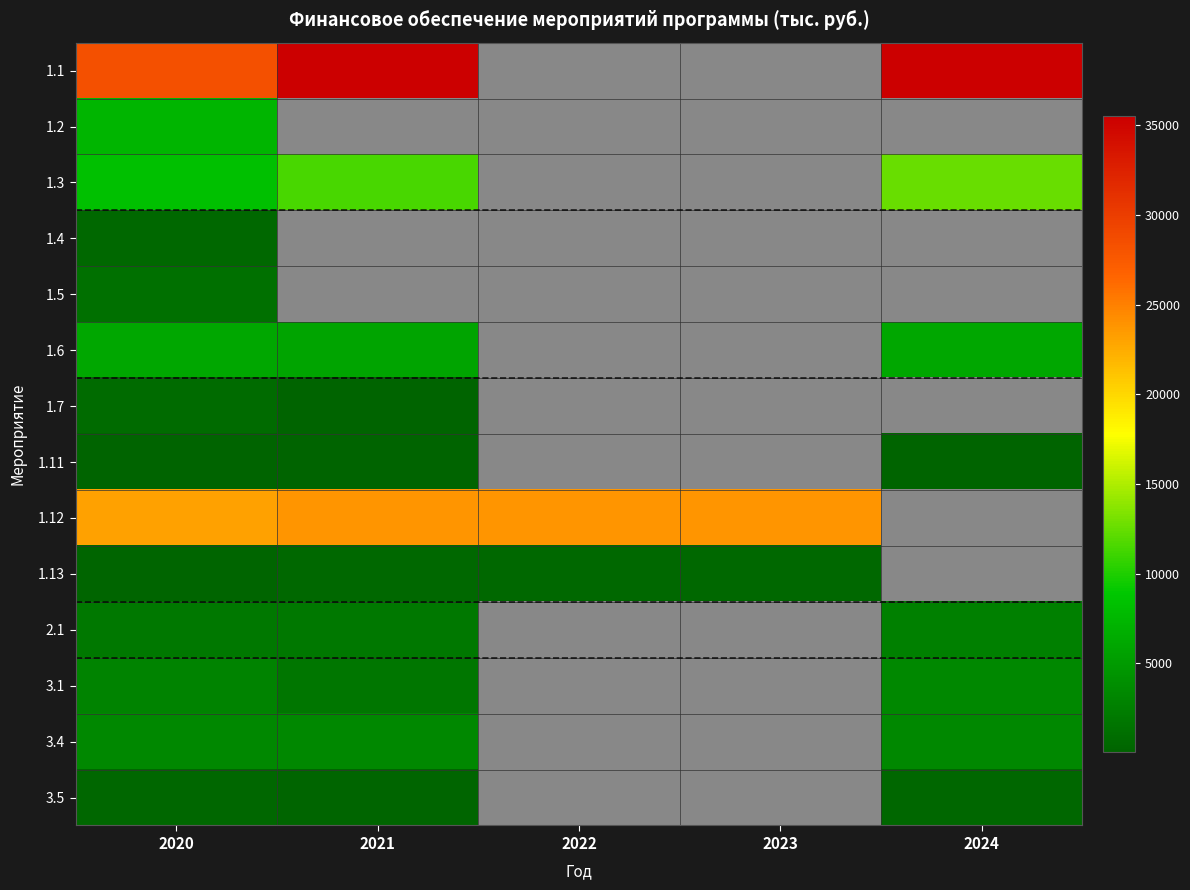

At which category does the chart reach its peak across all series?

2021